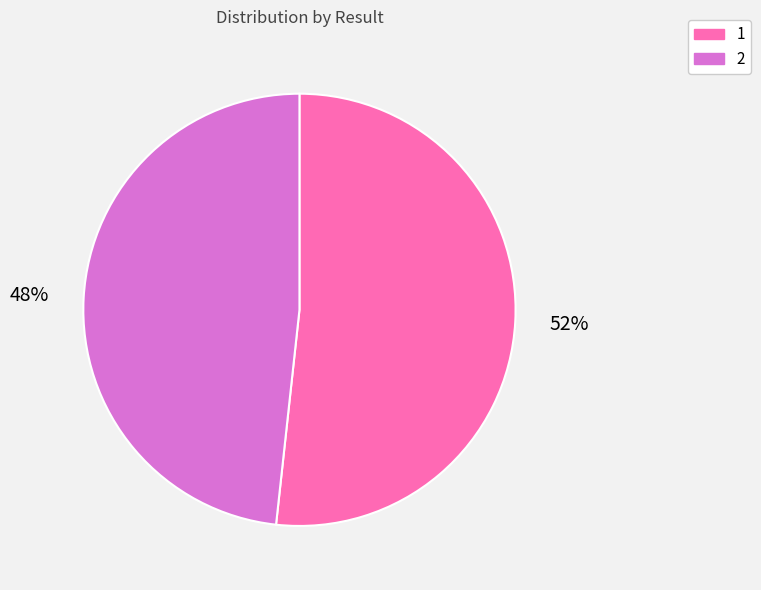

How many segments does this pie chart have?

2